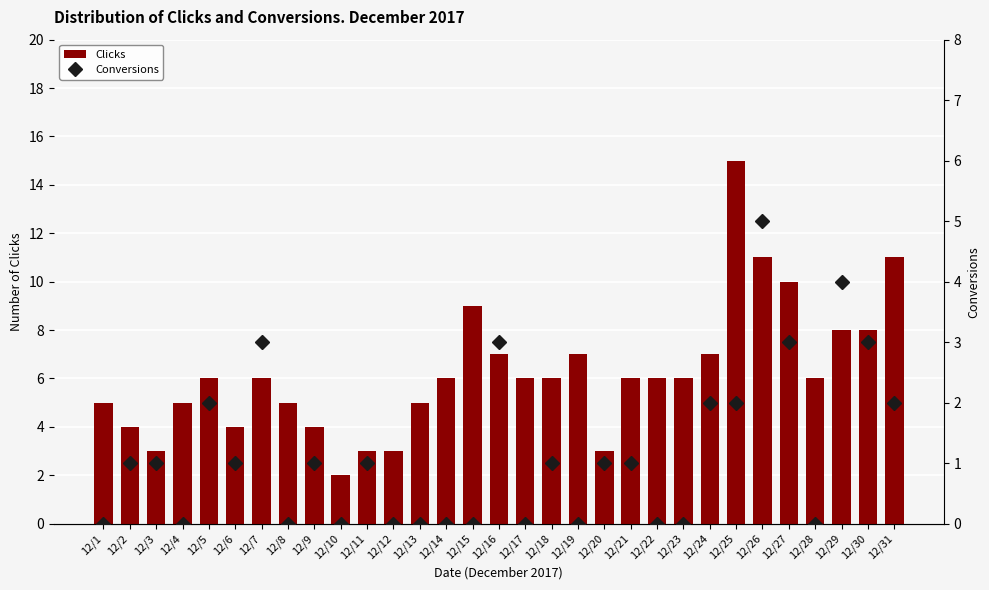

Is it true that Conversions equals 3 at 12/24?

False